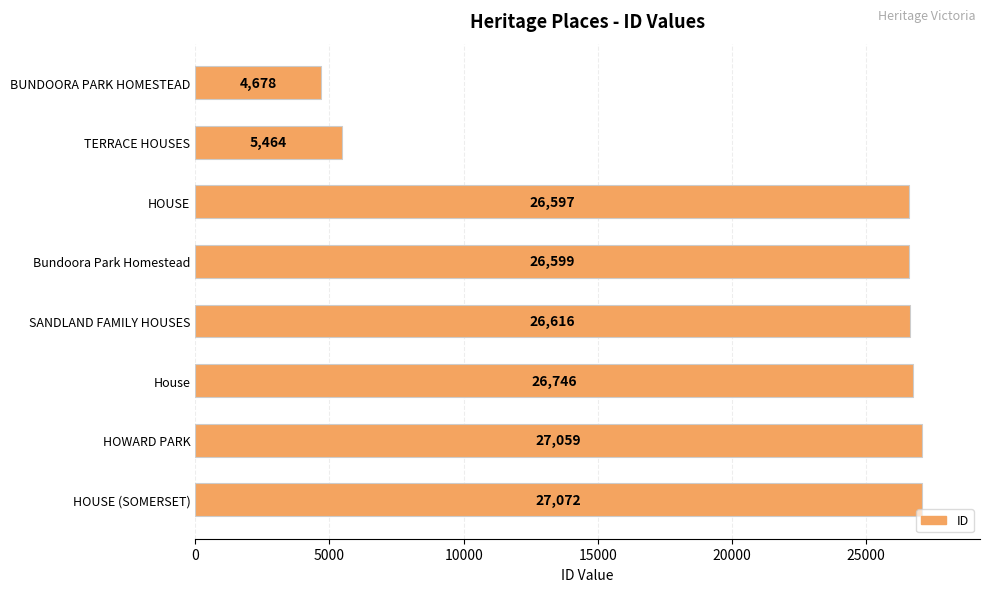

Reading bottom to top, extract all data points from this chart.

27072	27059	26746	26616	26599	26597	5464	4678